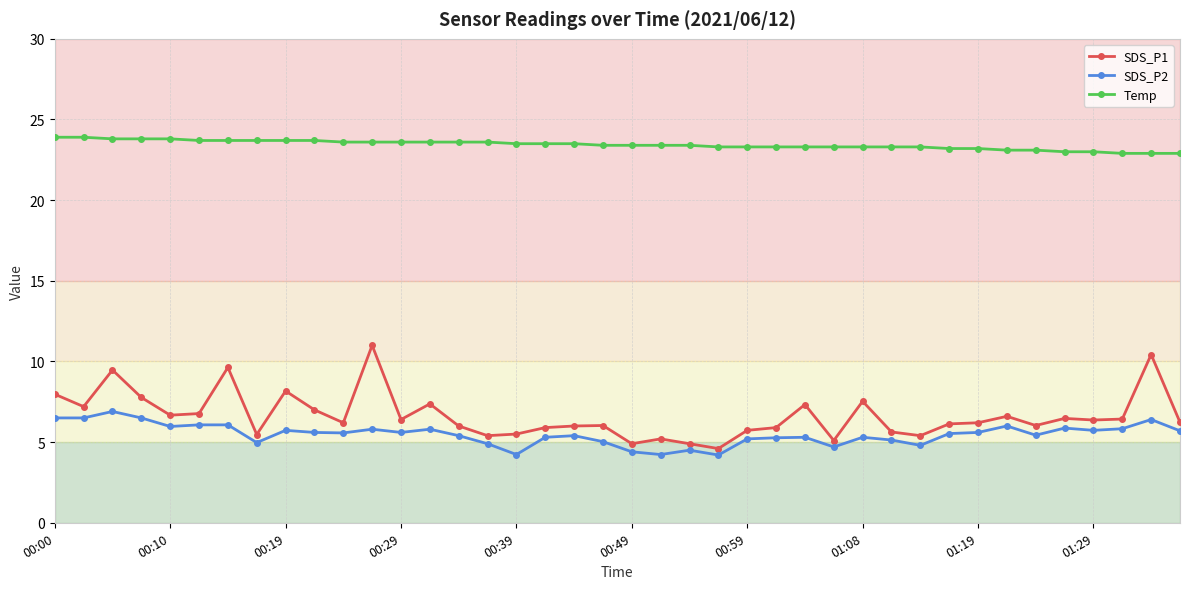

True or false: SDS_P2 and Temp intersect in this chart.

False